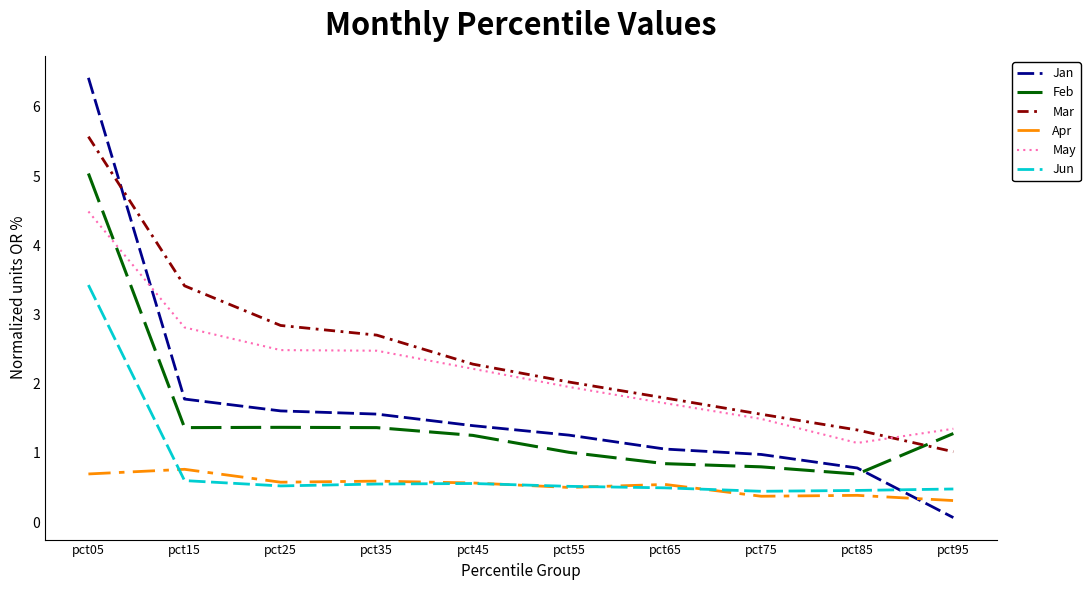

Which series changed the most between pct45 and pct95?

Jan